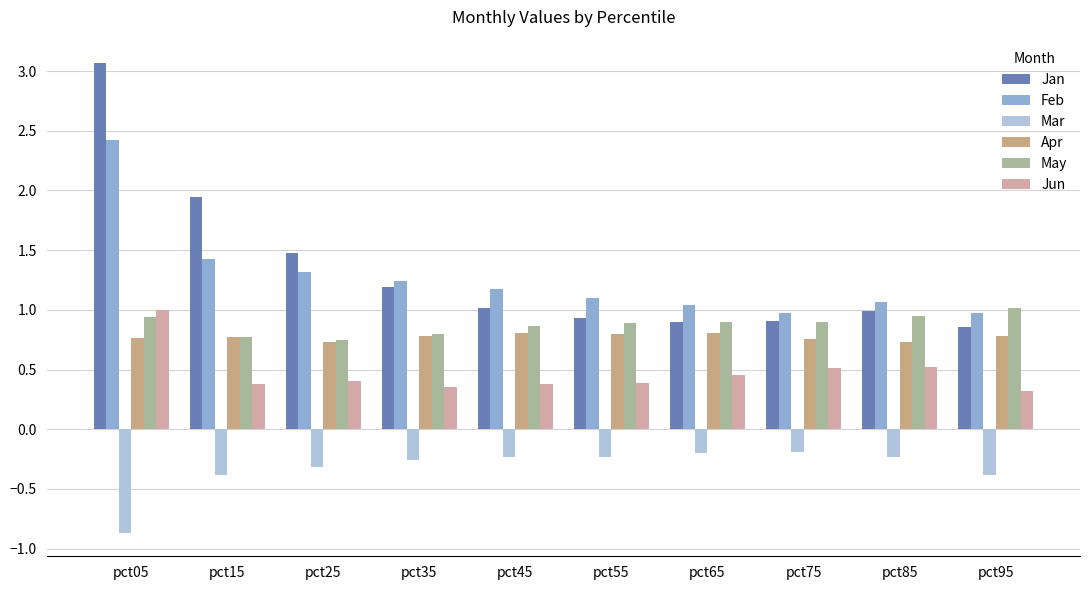

What is the difference between the highest and lowest values at pct45?

1.4